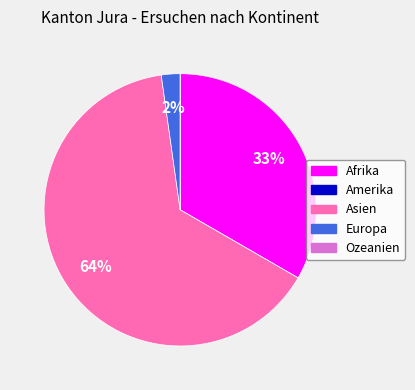

To the nearest percent, what percentage of the pie is Europa?

2%